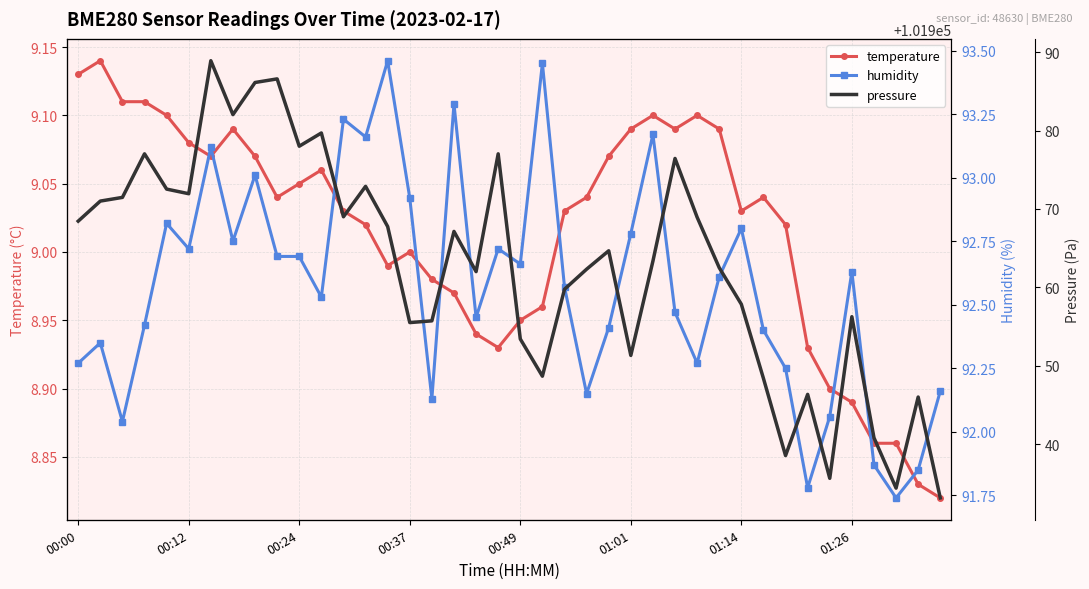

What is the average value of the temperature series?

9.0